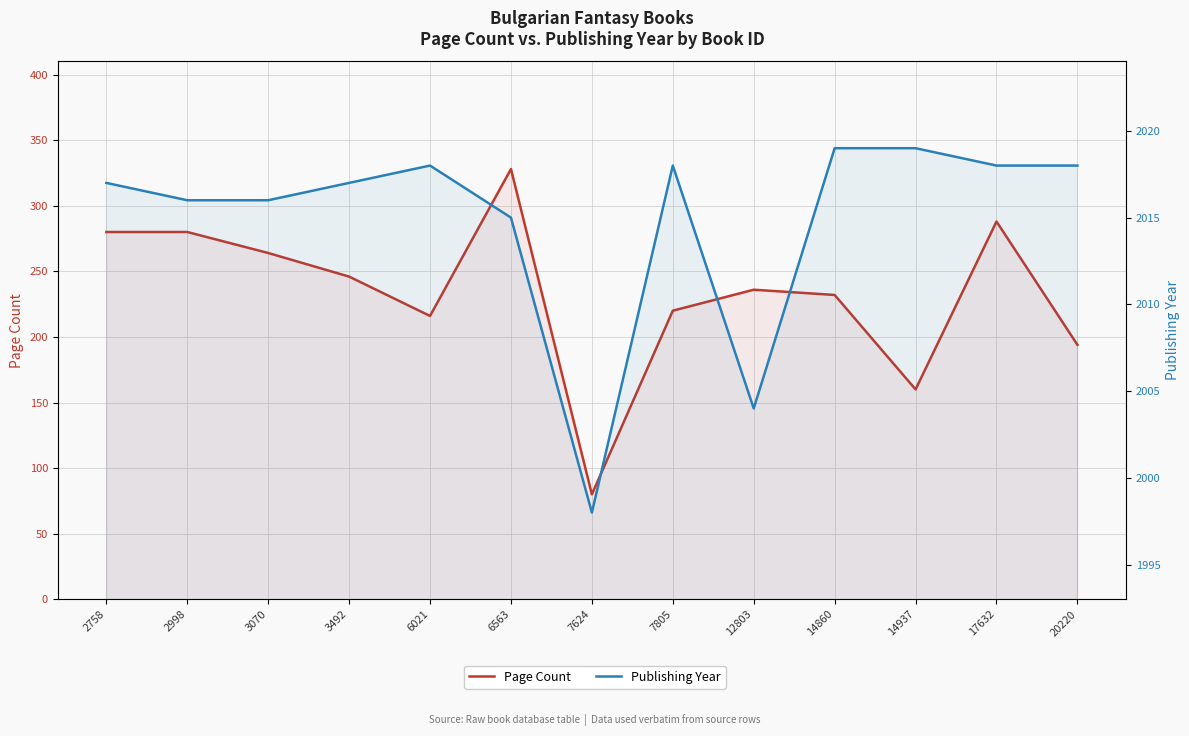

What is the value of the Publishing Year point at the 3rd from the left?

2016